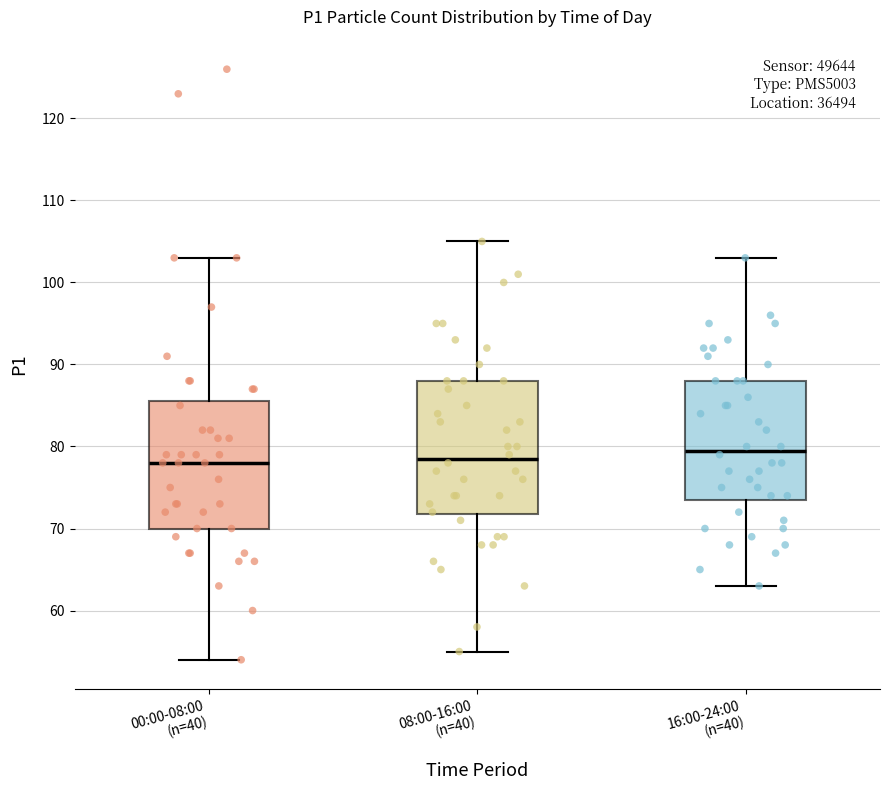

Where does the median line of the box for 00:00-08:00 (n=40) sit on the y-axis? The values are not printed on the chart, so give them approximately, as read against the axis.

78